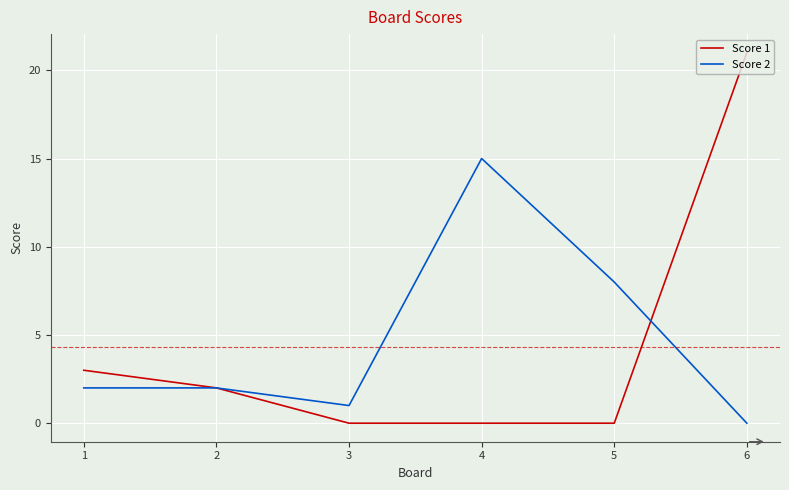

Is it true that Score 1 equals 1 at 2?

False